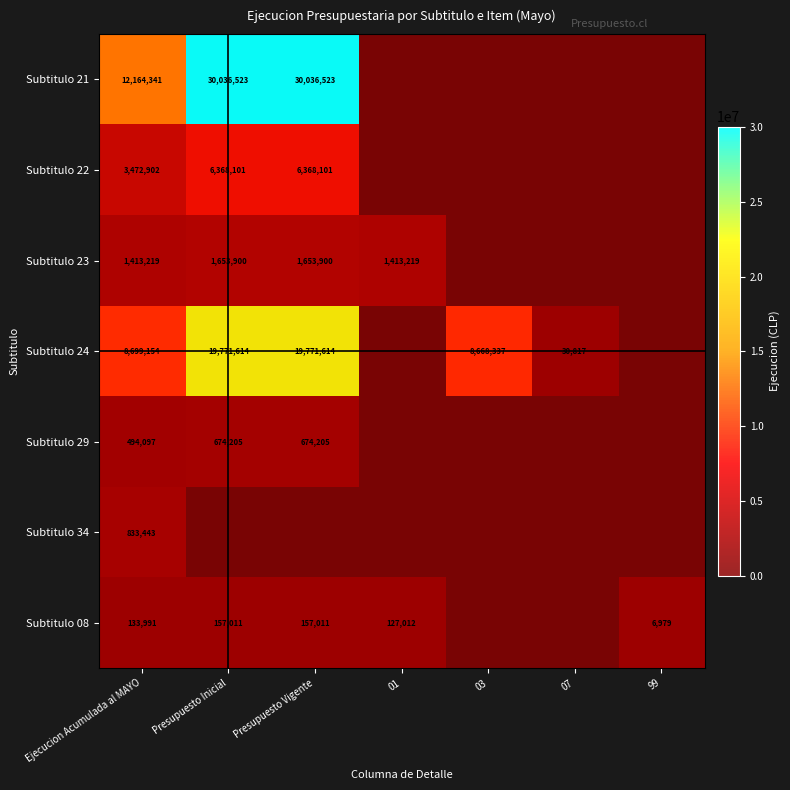

At which label is Subtitulo 29 closest to 337102?

Ejecucion Acumulada al MAYO